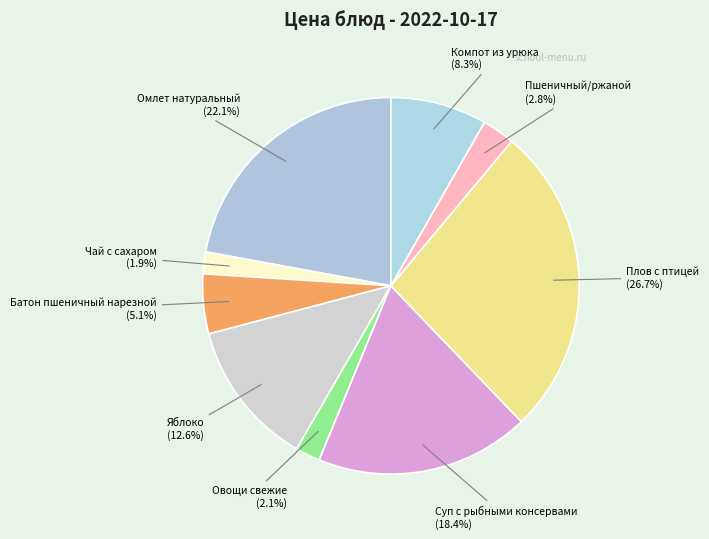

What percentage is NOT represented by Овощи свежие?

97.9%